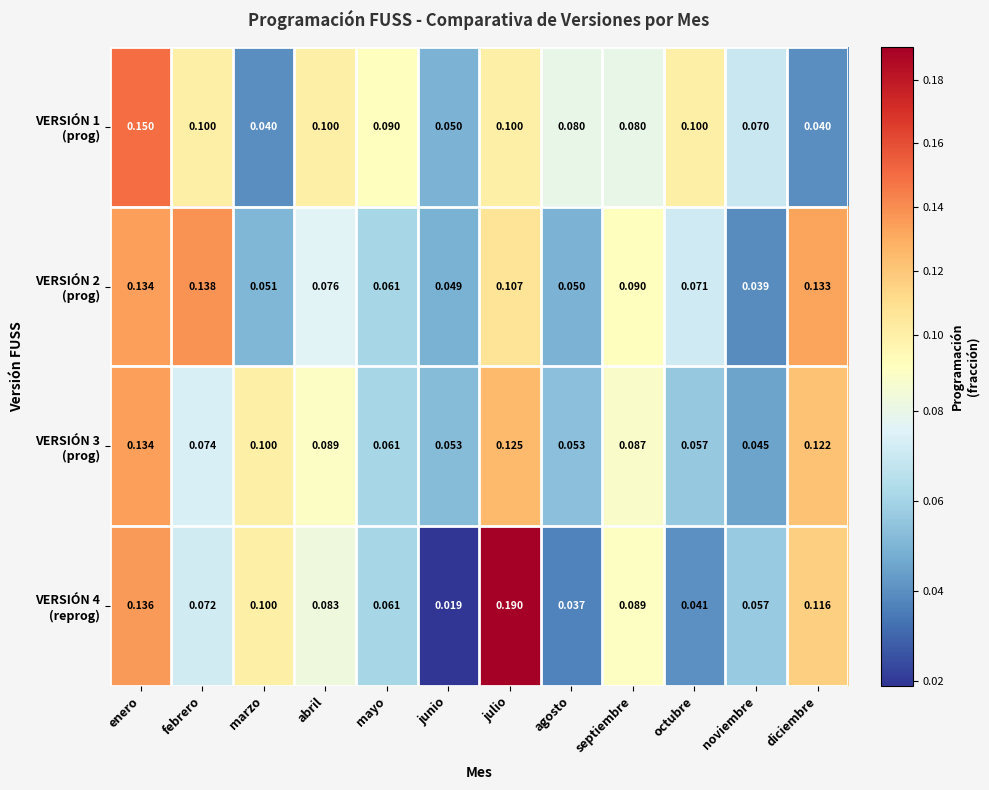

At which category is the sum across all series the highest?

enero